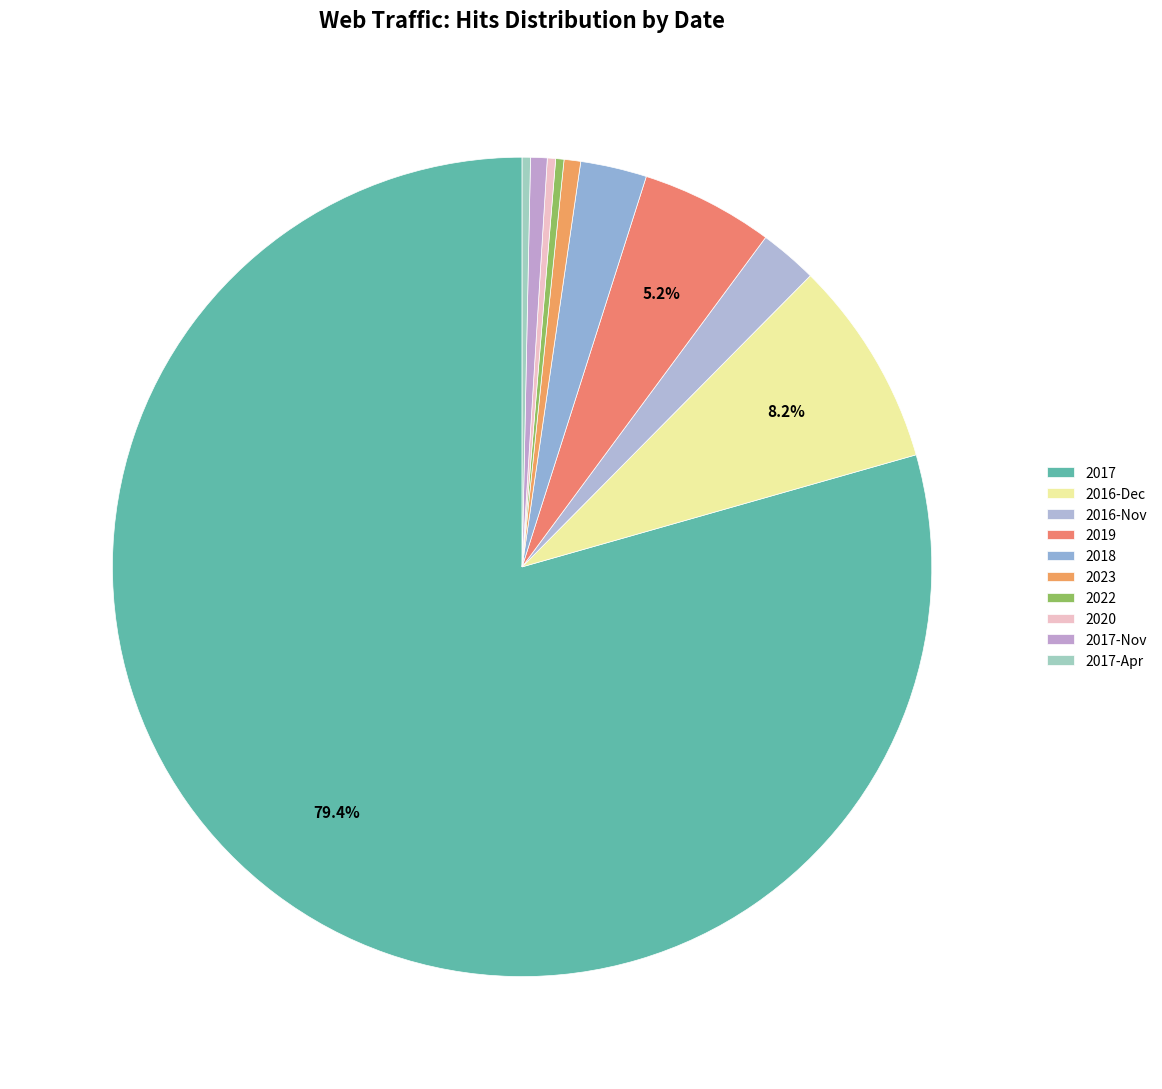

How many slices are in this pie chart?

10